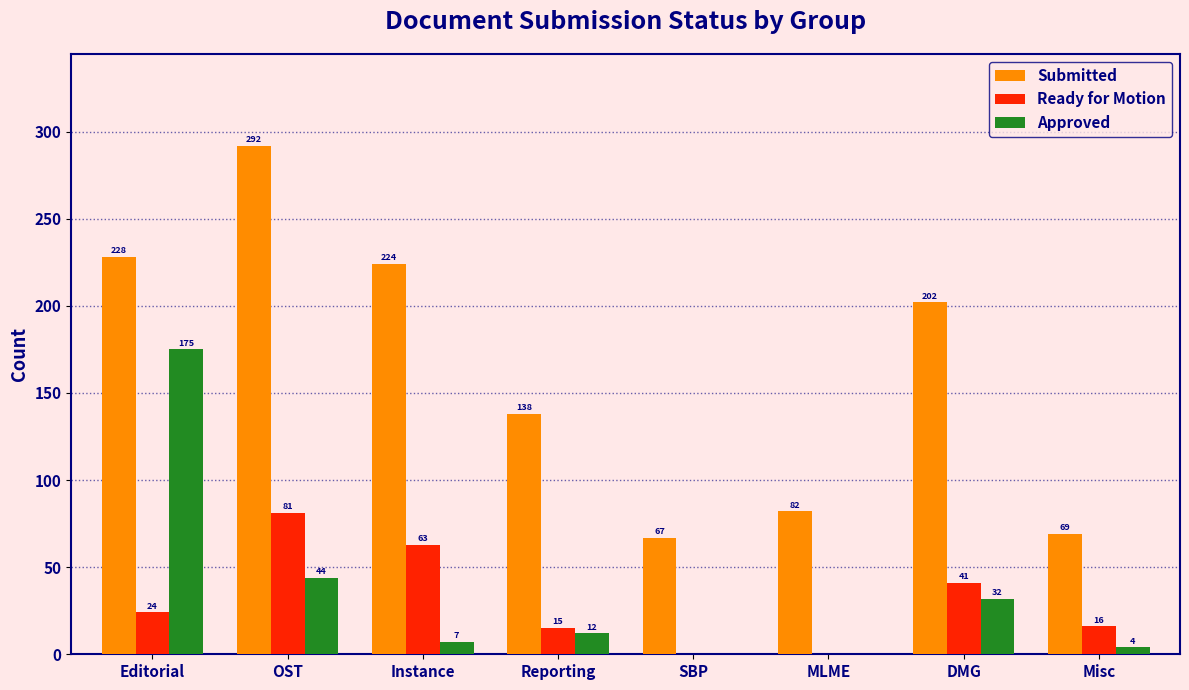

Reading left to right, transcribe all the data shown in this chart.

Submitted: Editorial=228	OST=292	Instance=224	Reporting=138	SBP=67	MLME=82	DMG=202	Misc=69
Ready for Motion: Editorial=24	OST=81	Instance=63	Reporting=15	SBP=0	MLME=0	DMG=41	Misc=16
Approved: Editorial=175	OST=44	Instance=7	Reporting=12	SBP=0	MLME=0	DMG=32	Misc=4